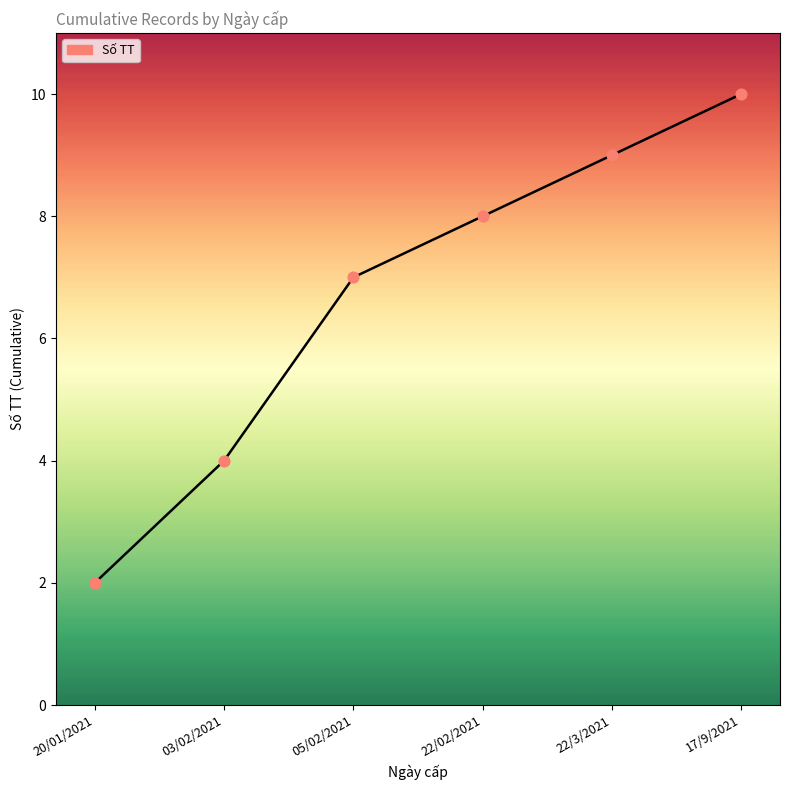

What is the ratio of the value at 17/9/2021 to the value at 22/3/2021?

1.1